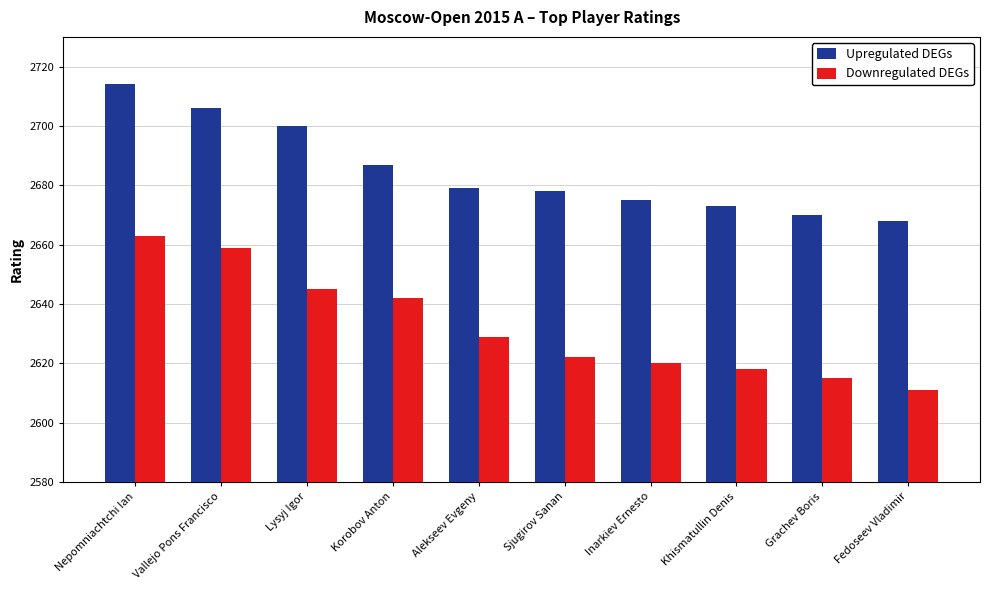

How many bars are there in total?

20